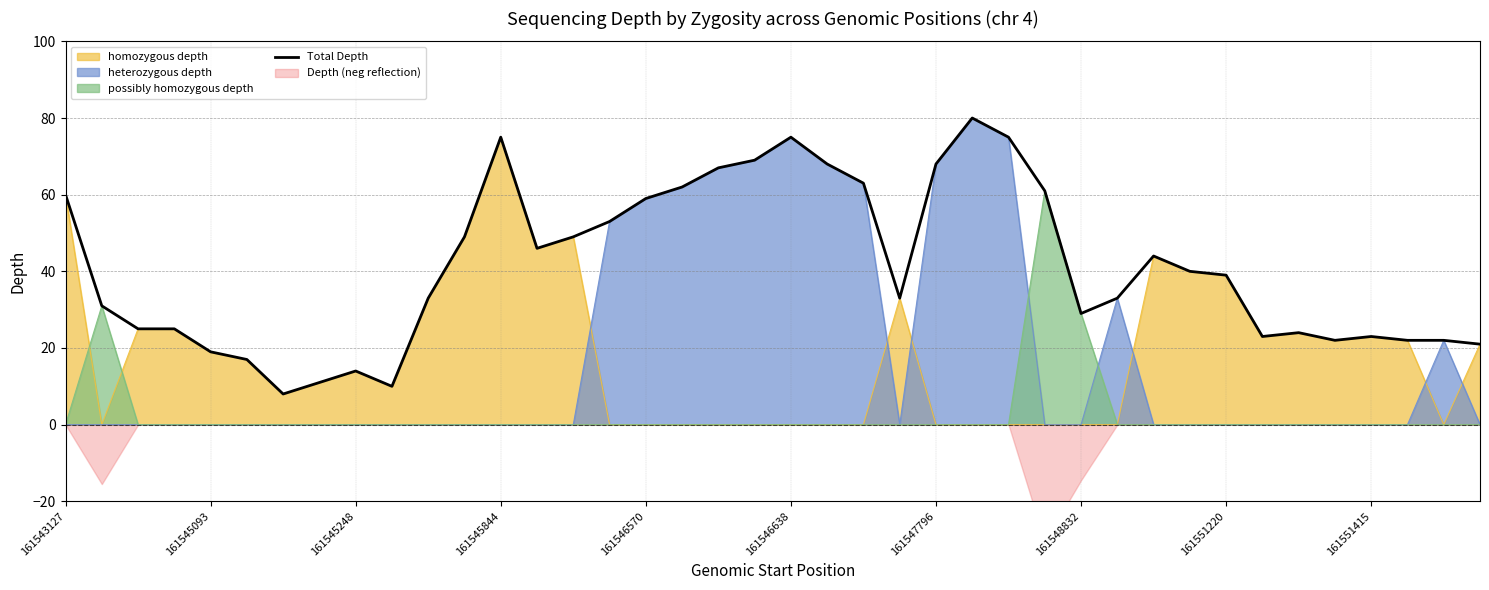

What is the highest value of the homozygous depth series?

75